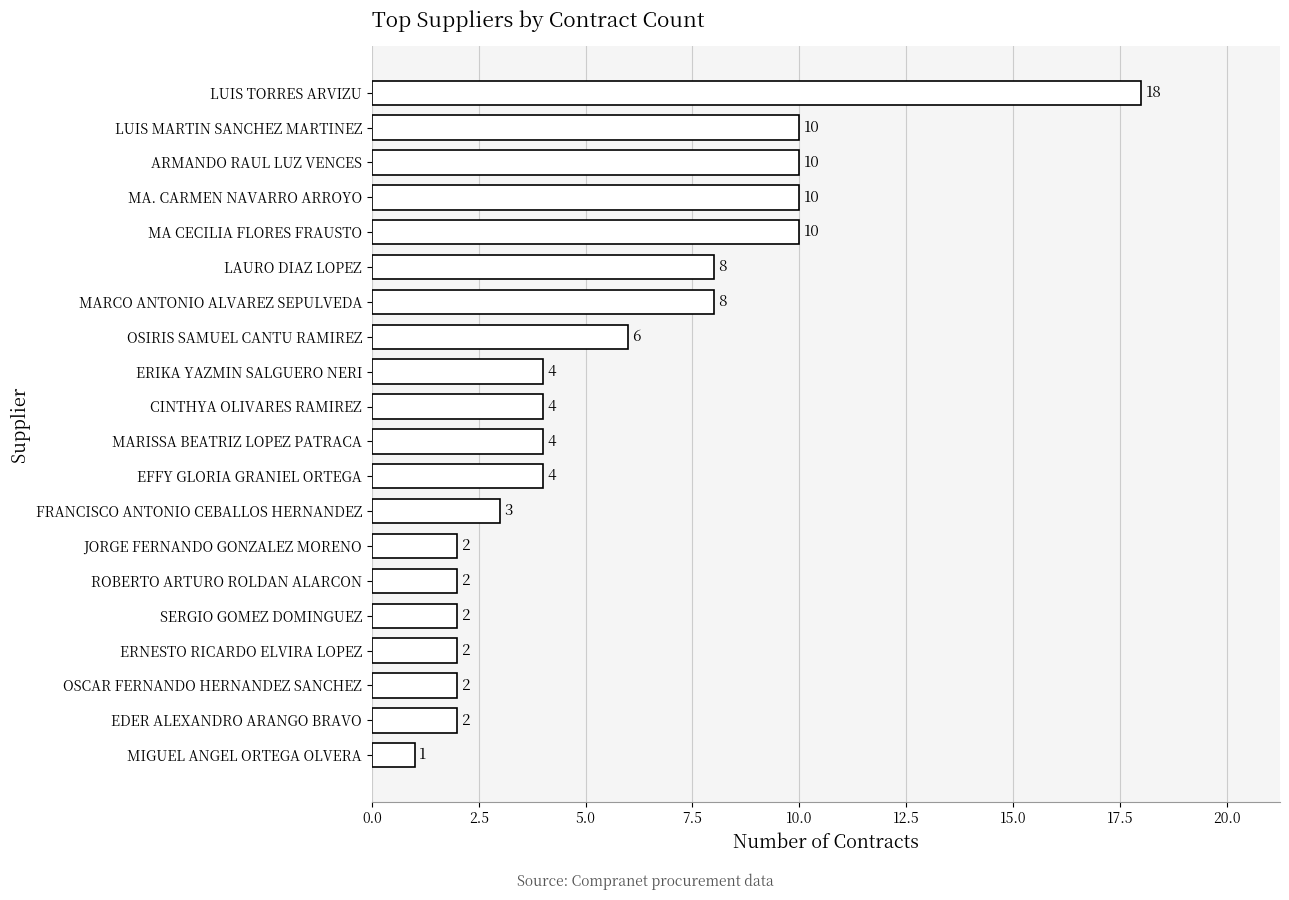

Are the bars horizontal?

Yes